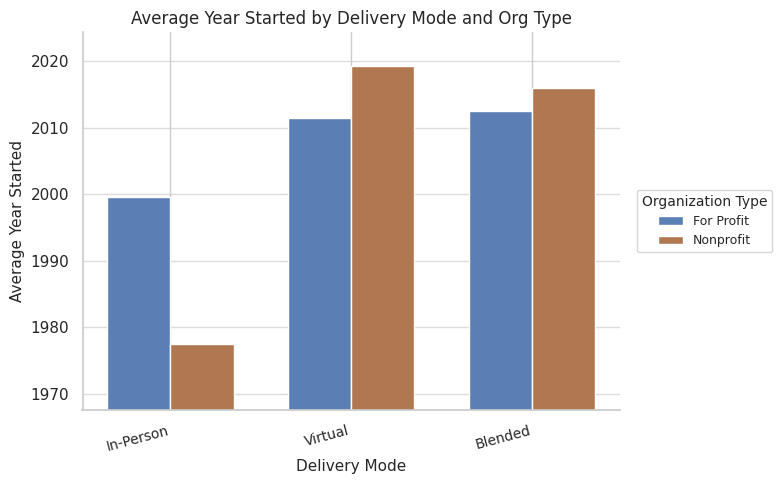

What is the sum of all For Profit values?

6023.4